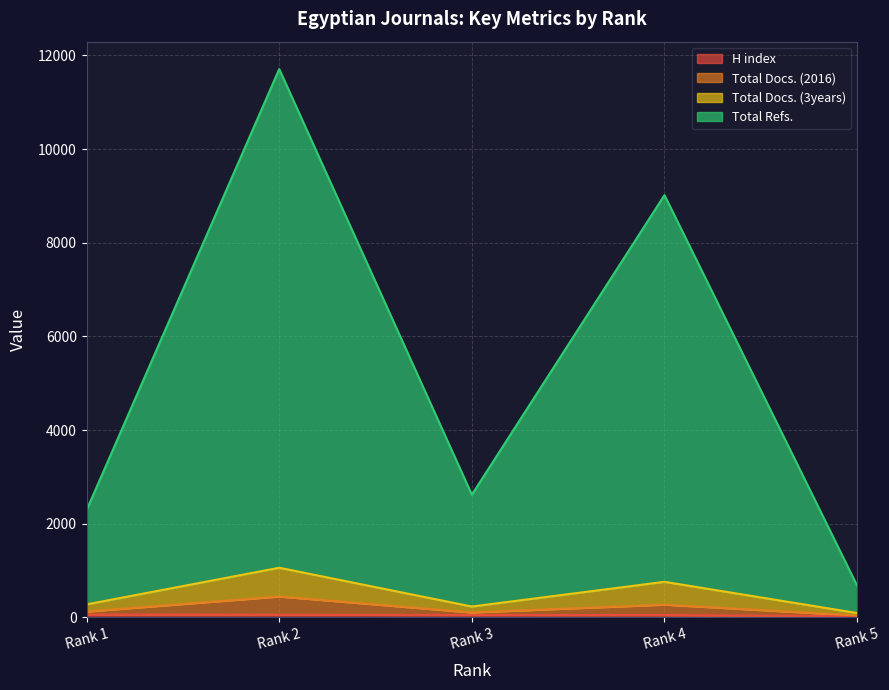

Count the number of categories in the chart.

5